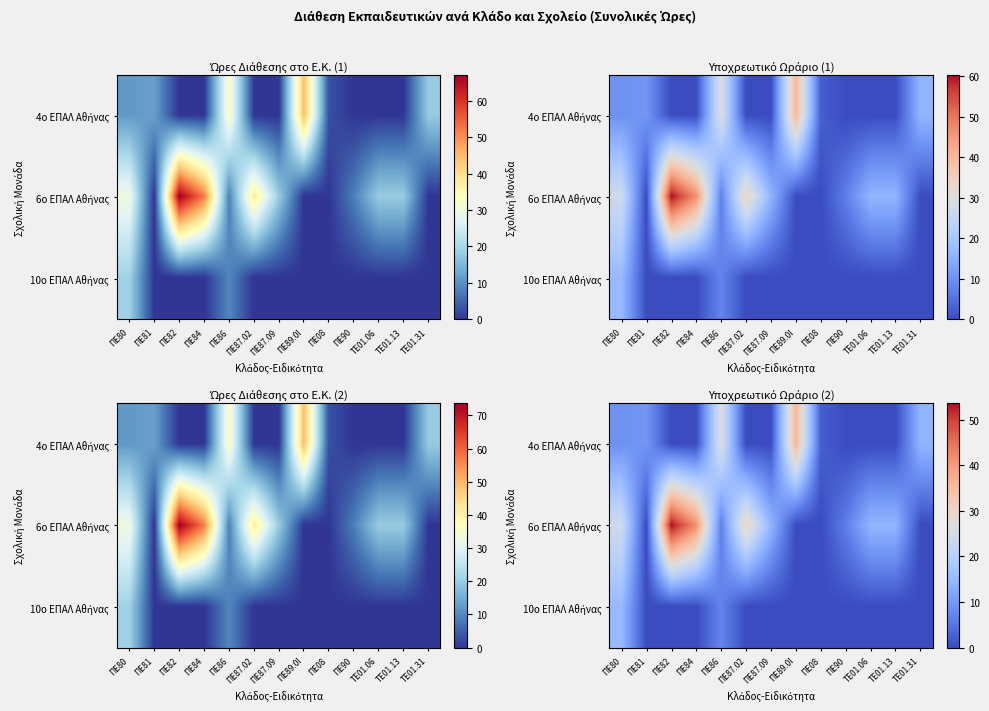

At which label is 6o ΕΠΑΛ Αθήνας closest to 26?

ΠΕ80